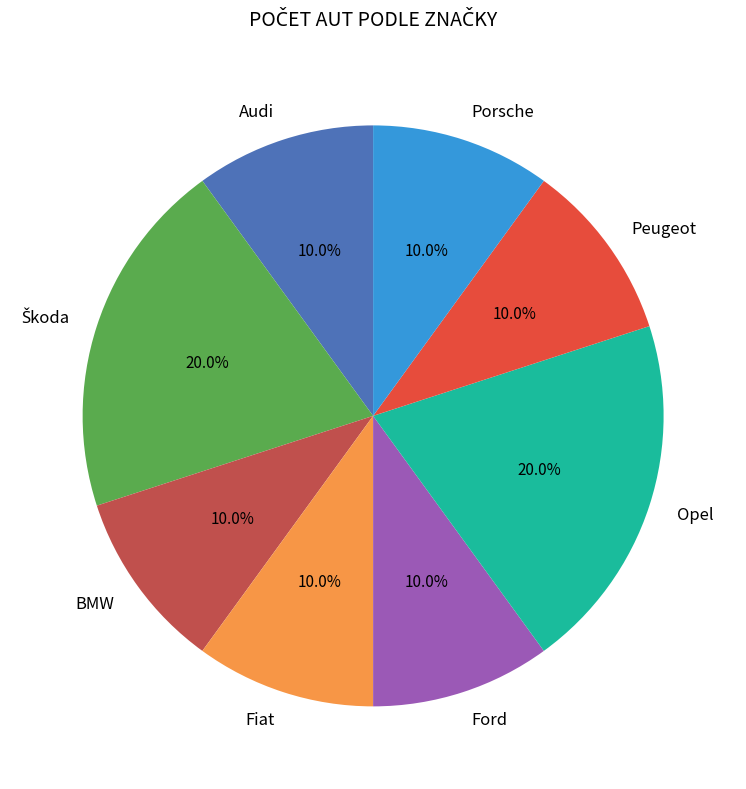

What is the ratio of the value at Ford to the value at BMW?

1.0